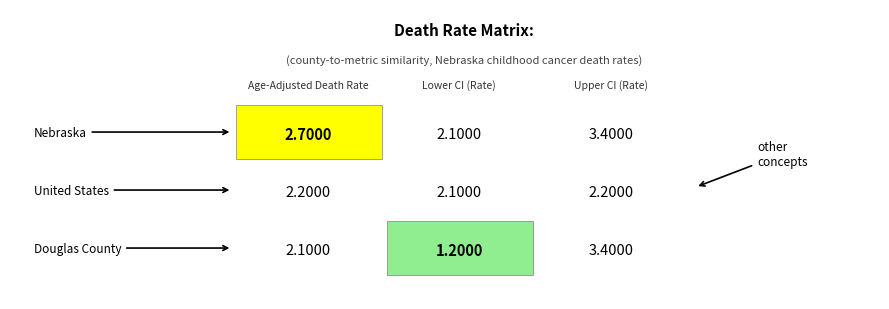

What is the sum of all United States values?

6.5